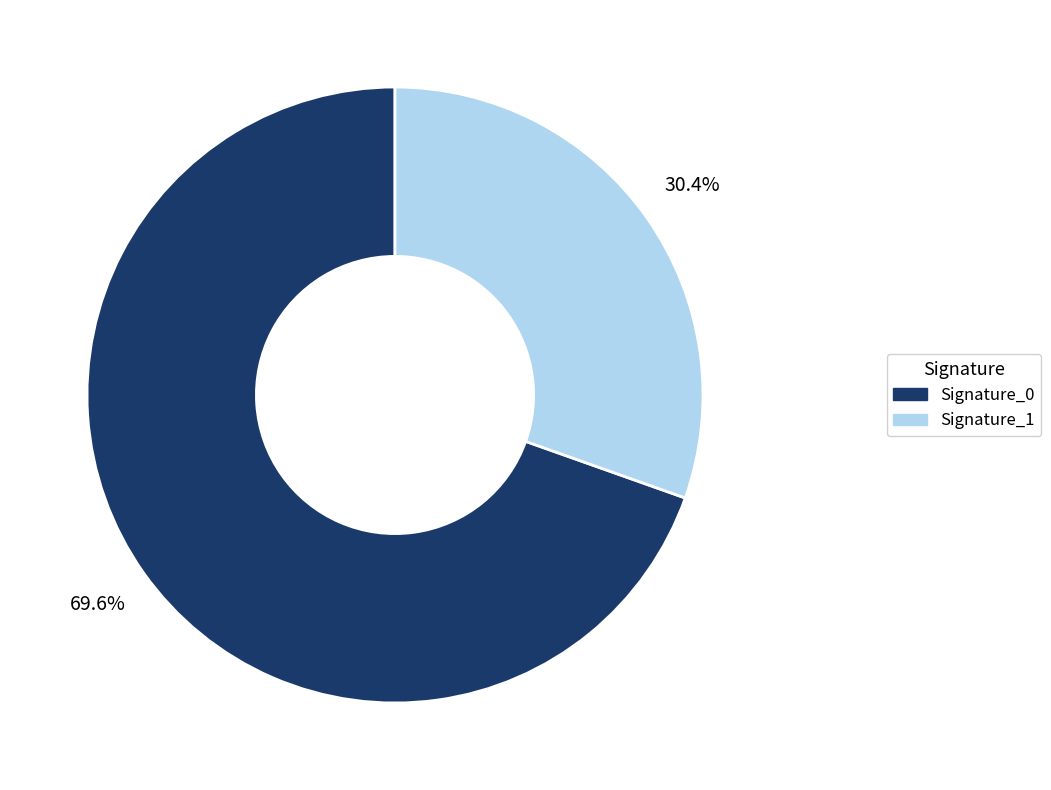

Does Signature_0 represent more than half of the total?

Yes